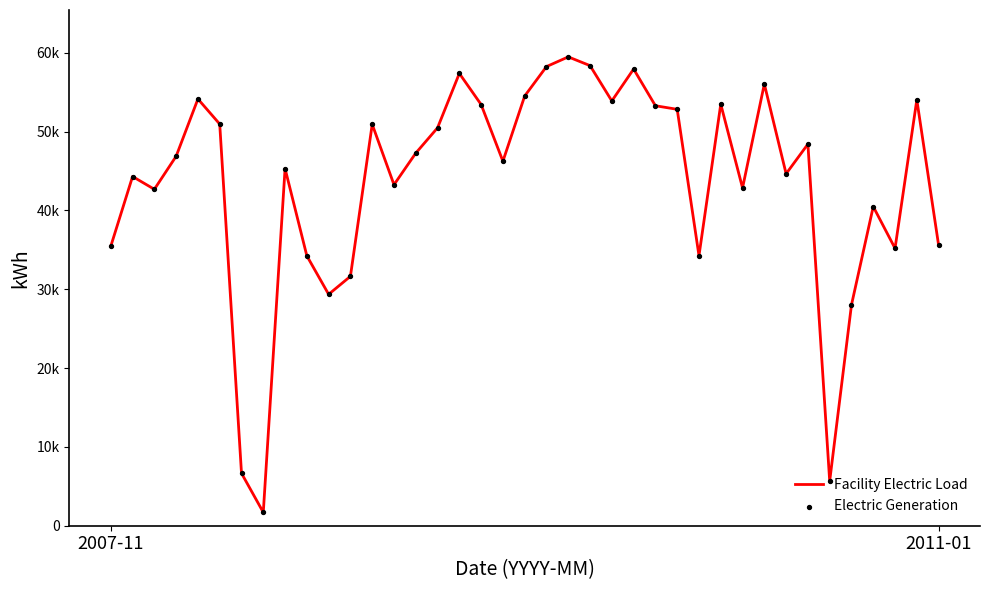

Is this an area chart (filled region under the line)?

No